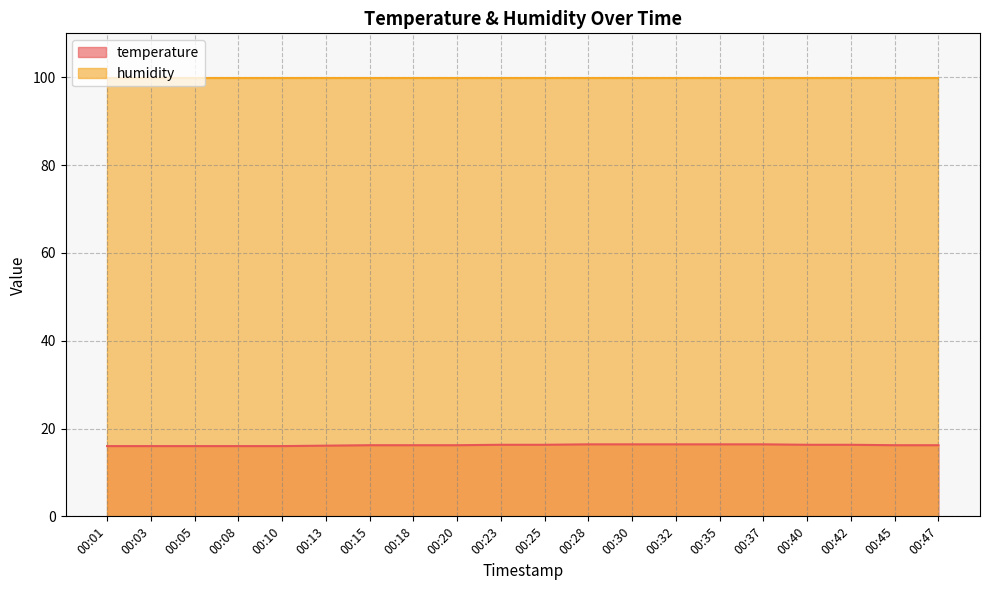

Count the values in the range 16 to 17.

20